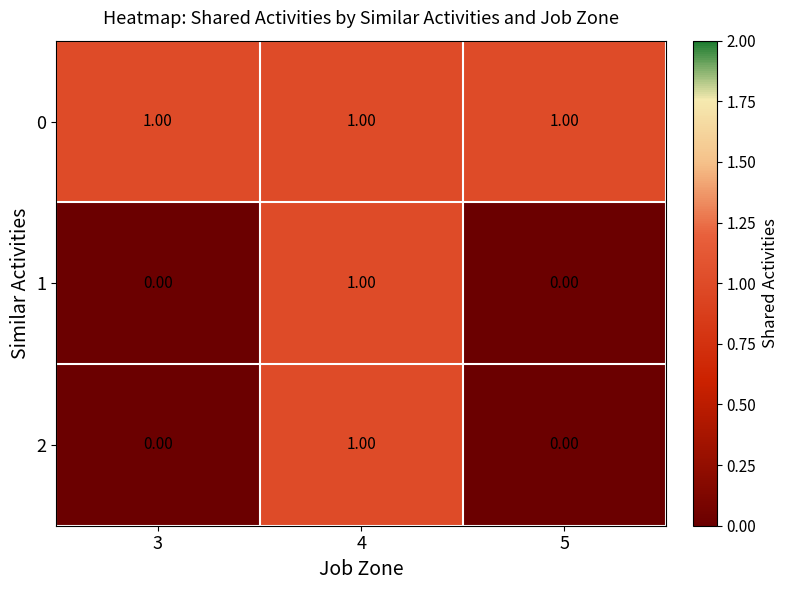

At which category is the sum across all series the highest?

4